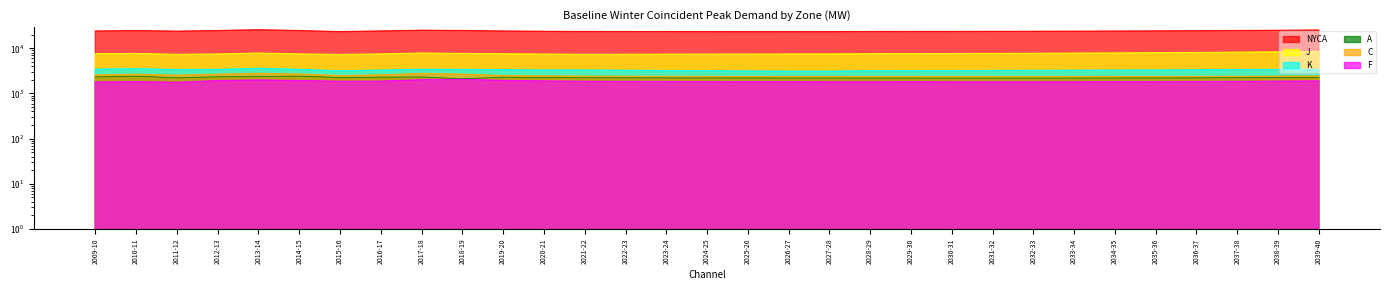

How many series are shown in this chart?

6